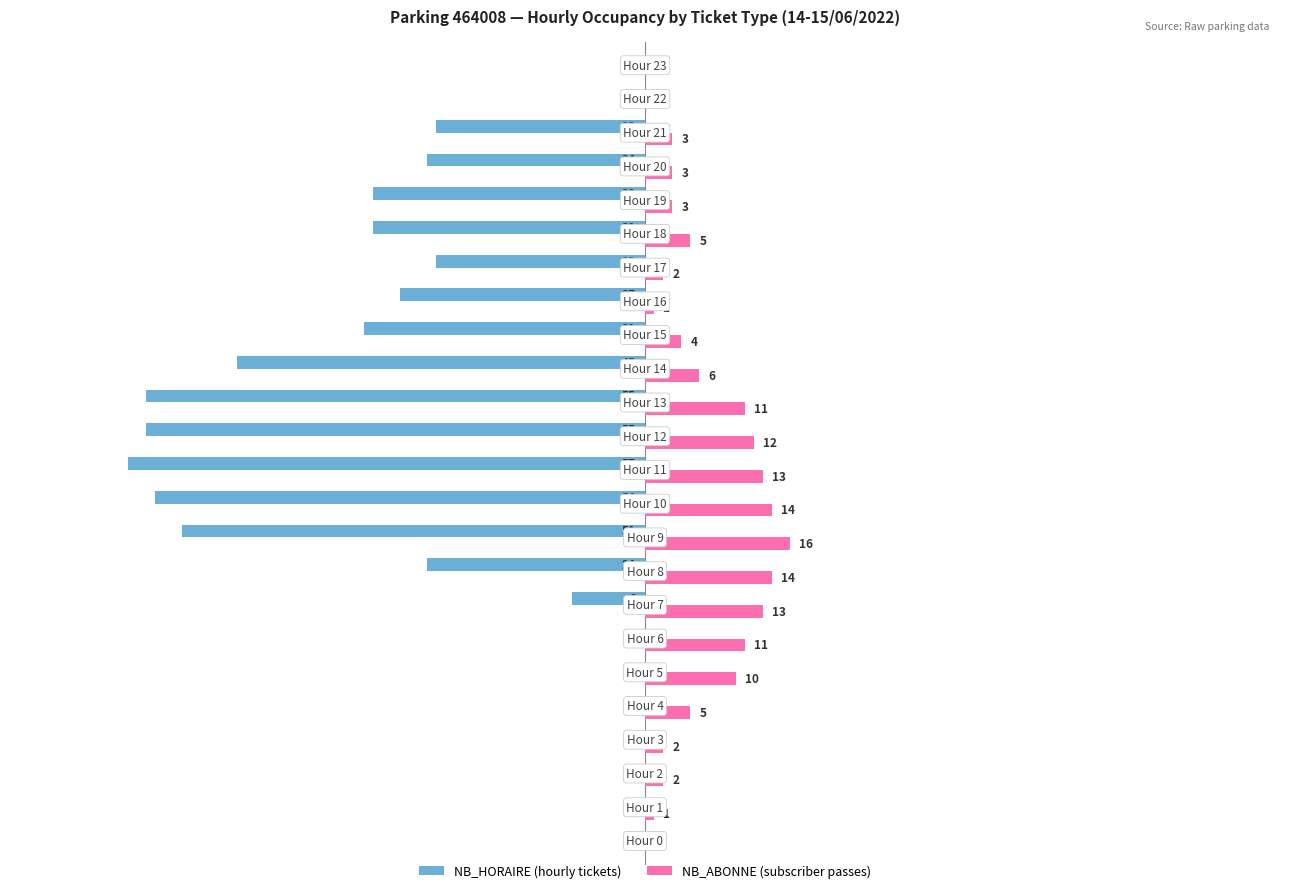

What is the value of the NB_ABONNE bar at the 3rd from the left?

2